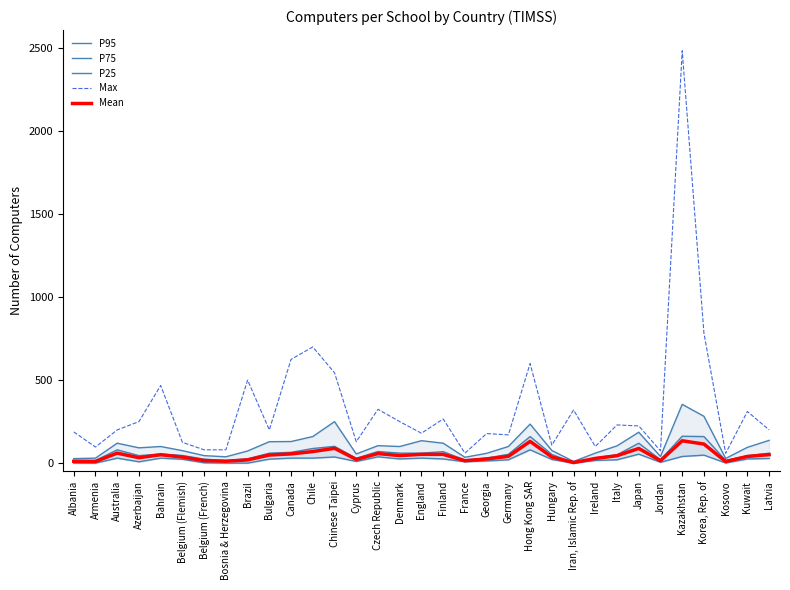

Is it true that P95 equals 10.0 at Iran, Islamic Rep. of?

True